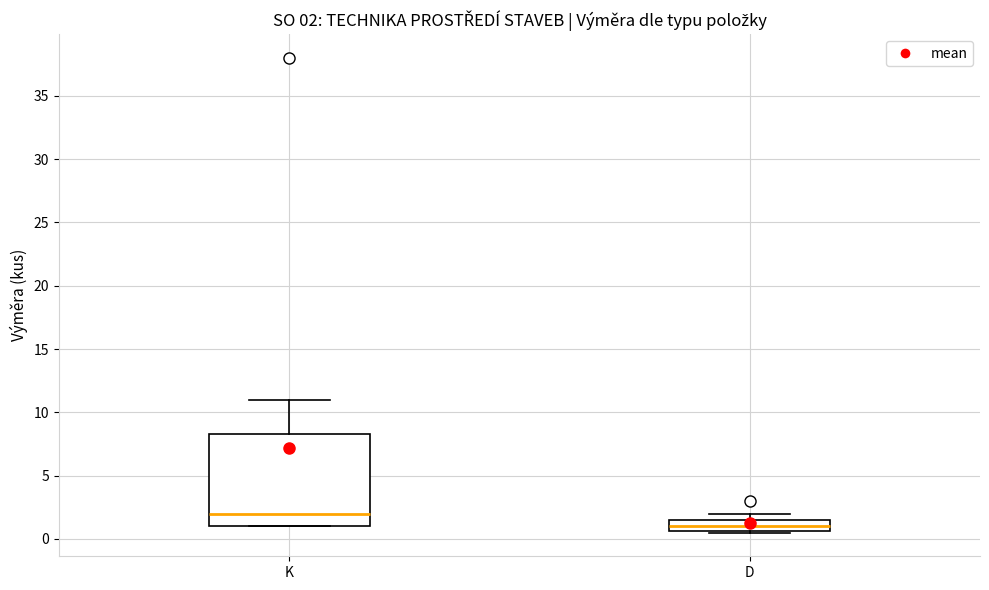

Which box has the lowest median line?

D